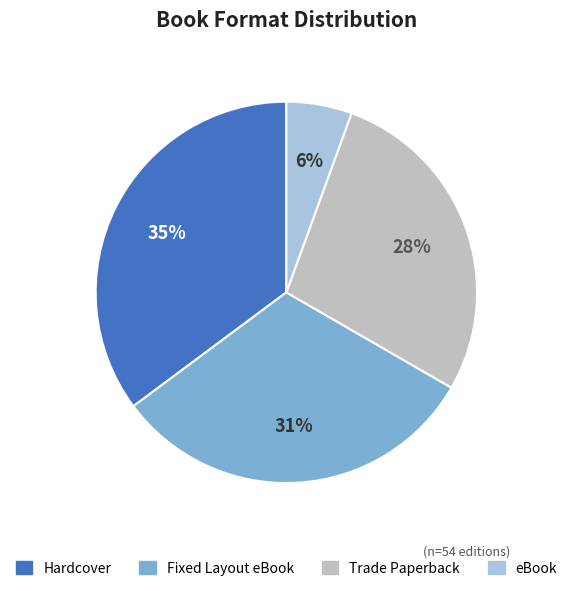

How many slices are in this pie chart?

4